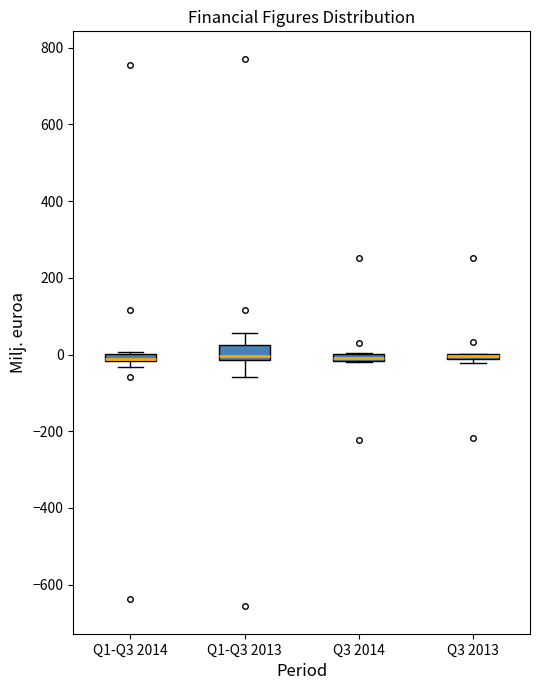

Where is the upper edge of the box for Q3 2014 on the y-axis? The values are not printed on the chart, so give them approximately, as read against the axis.

0